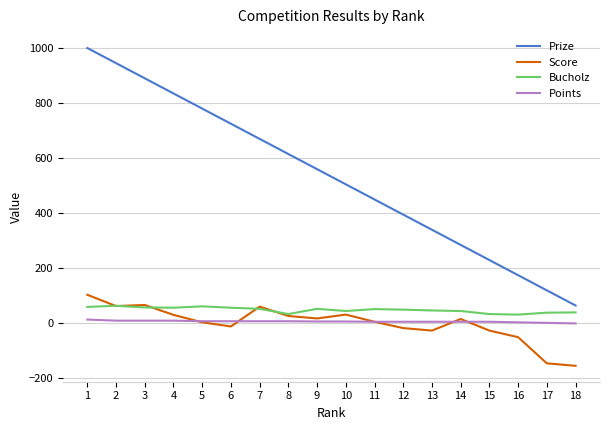

The value of Points at 2 is 10. True or false?

True